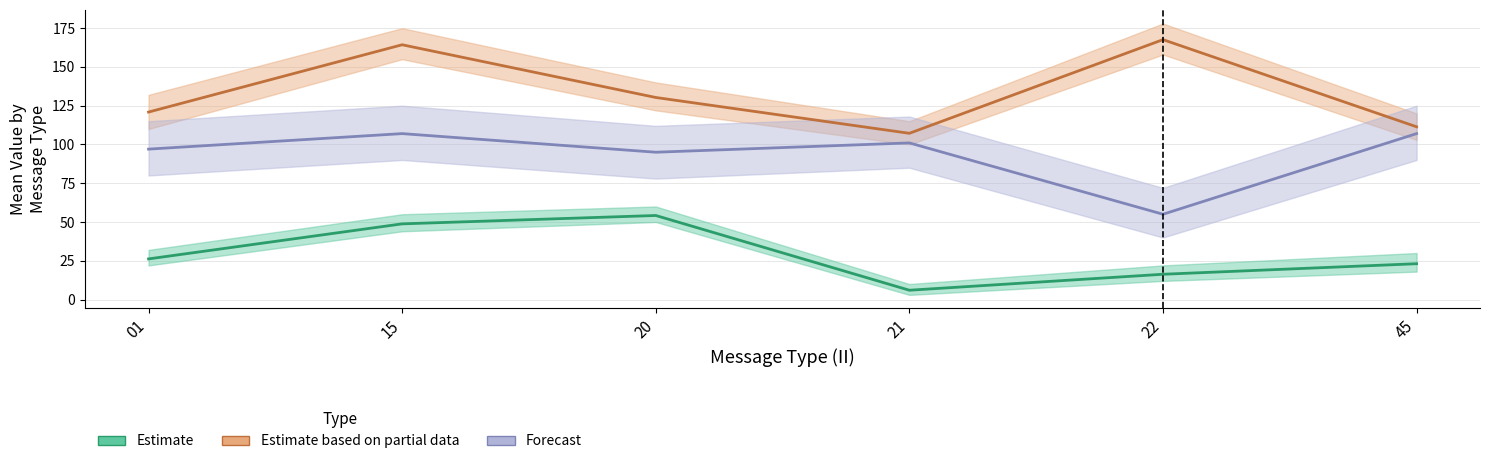

True or false: Forecast (RPT_LEN mean) and Estimate (LAT mean) cross at least once.

False